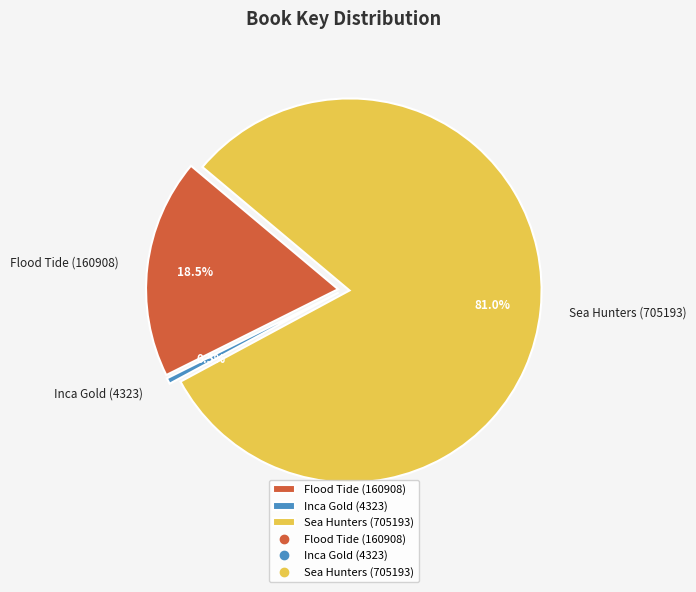

Rank the categories by value from highest to lowest.

Sea Hunters (705193), Flood Tide (160908), Inca Gold (4323)